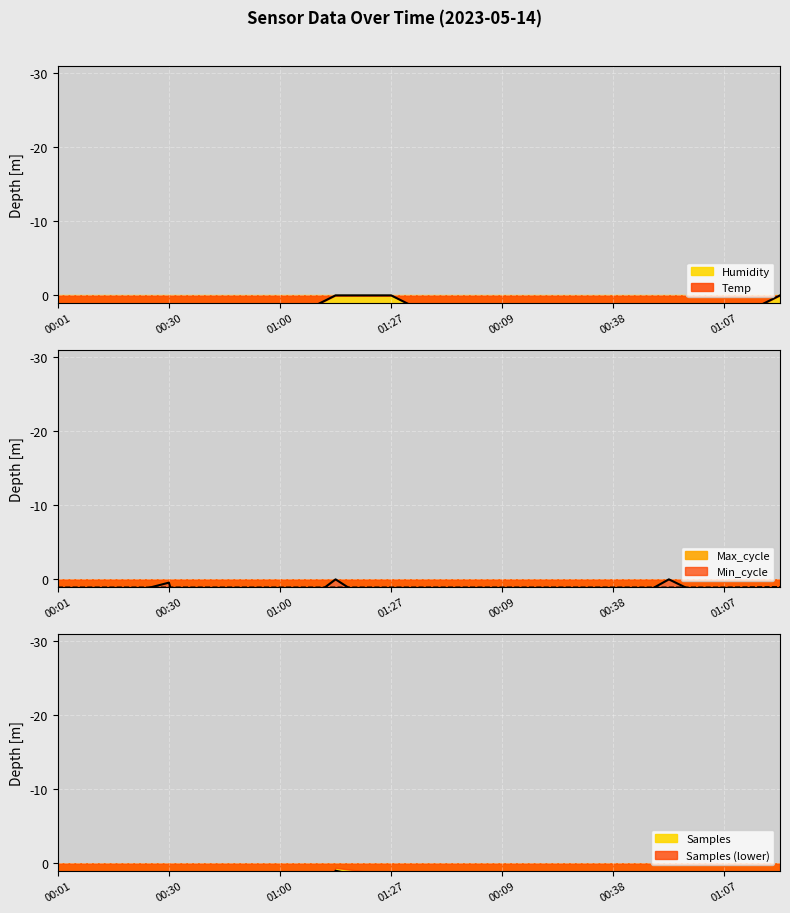

Is it true that Min_cycle equals 1.1 at 01:07?

True